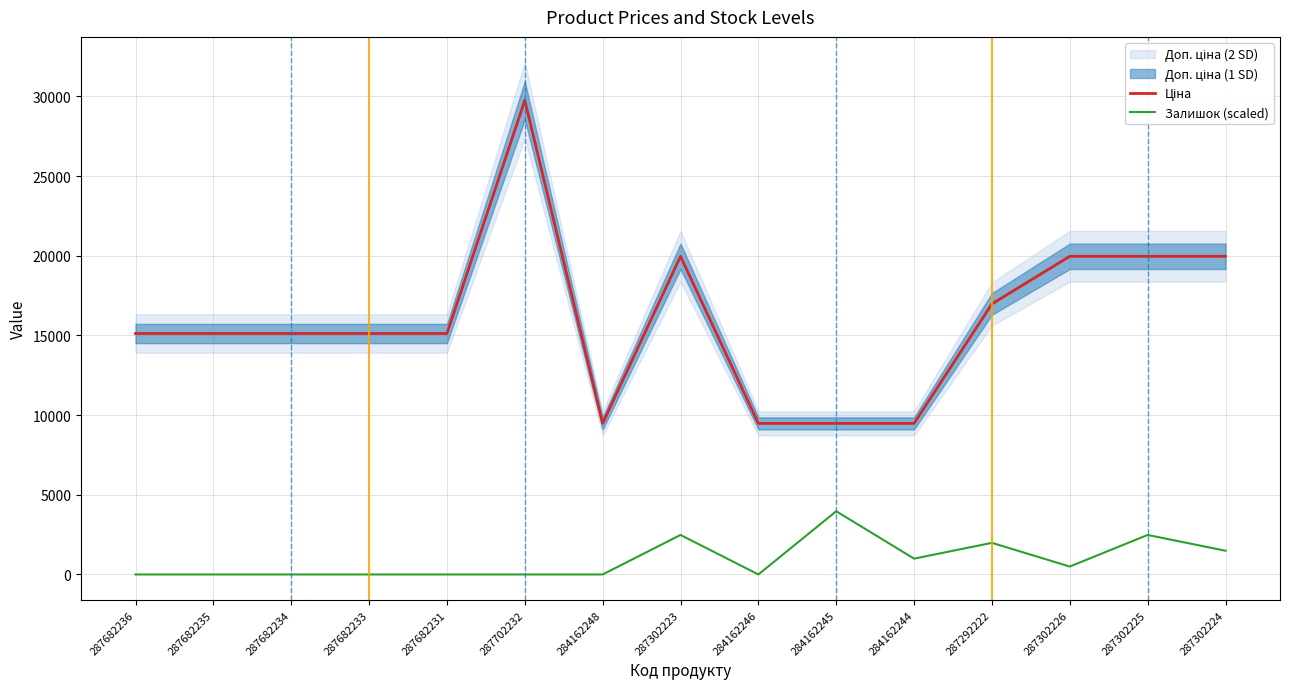

How many data points does each series have?

15